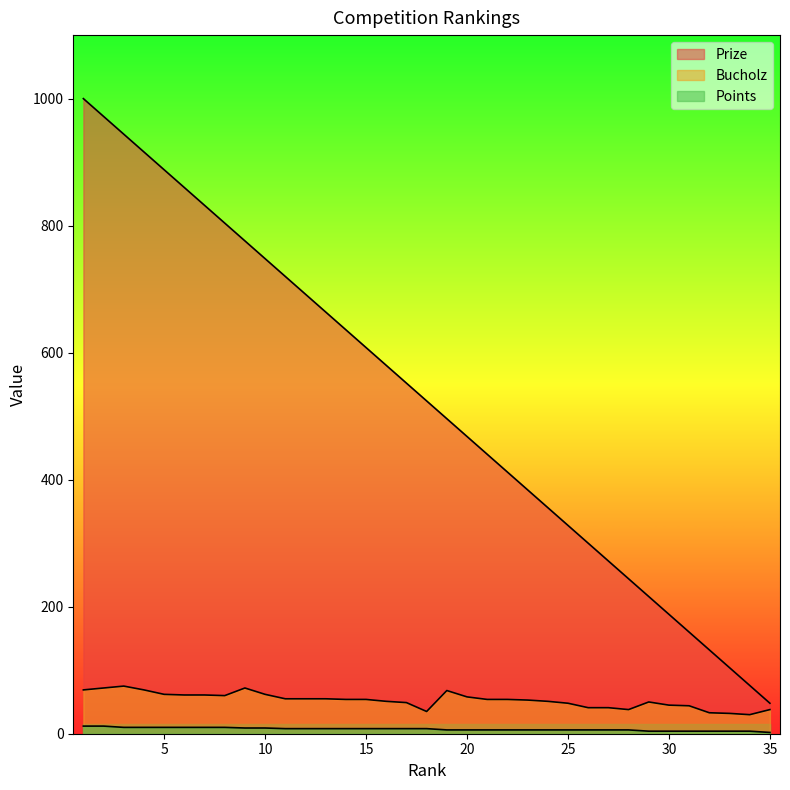

At which category does Bucholz reach its first local peak?

3